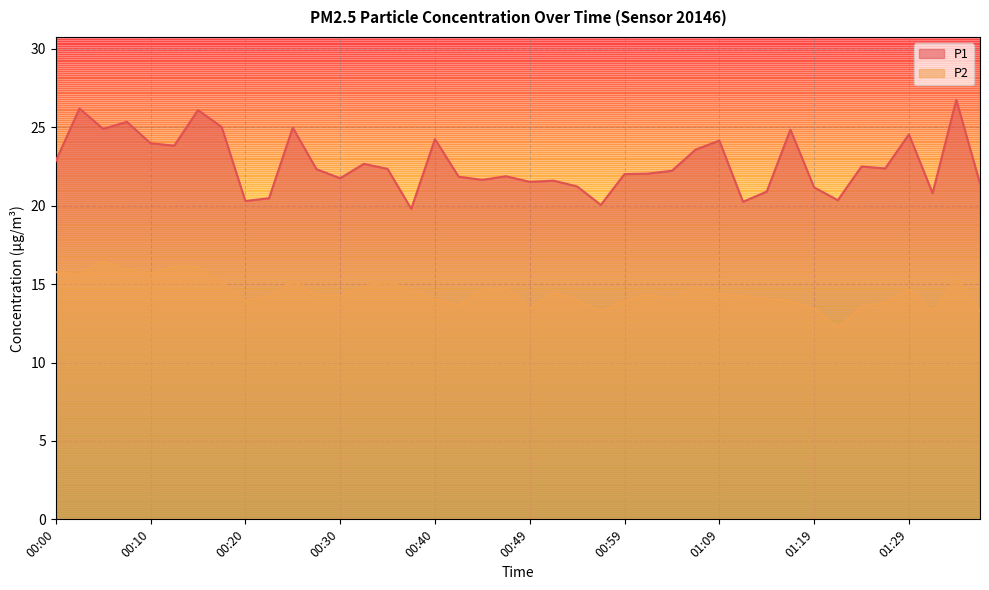

Which category has the highest value in the P1 series?

01:34